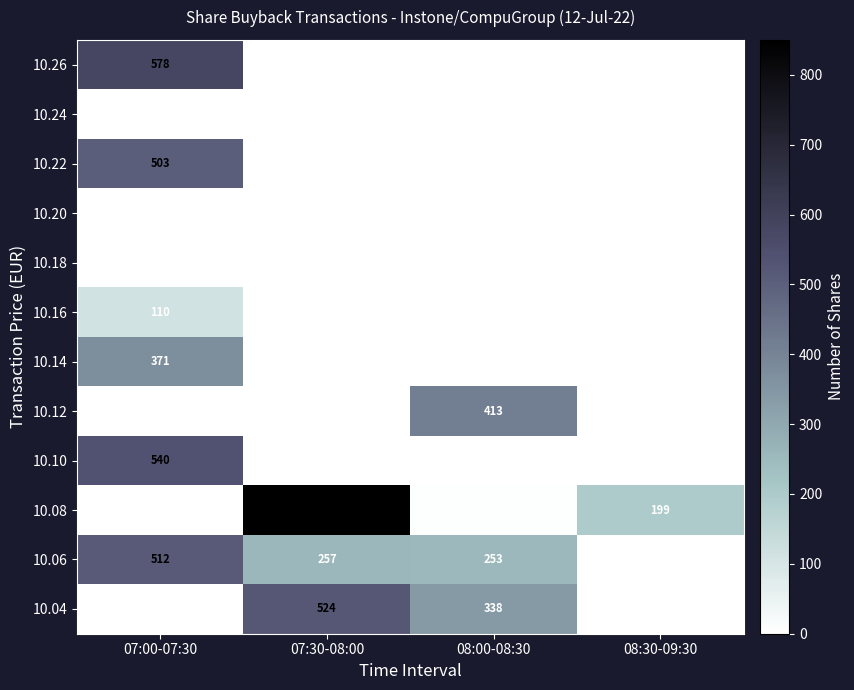

The 10.06 series shows 917 at 07:00-07:30. True or false?

False